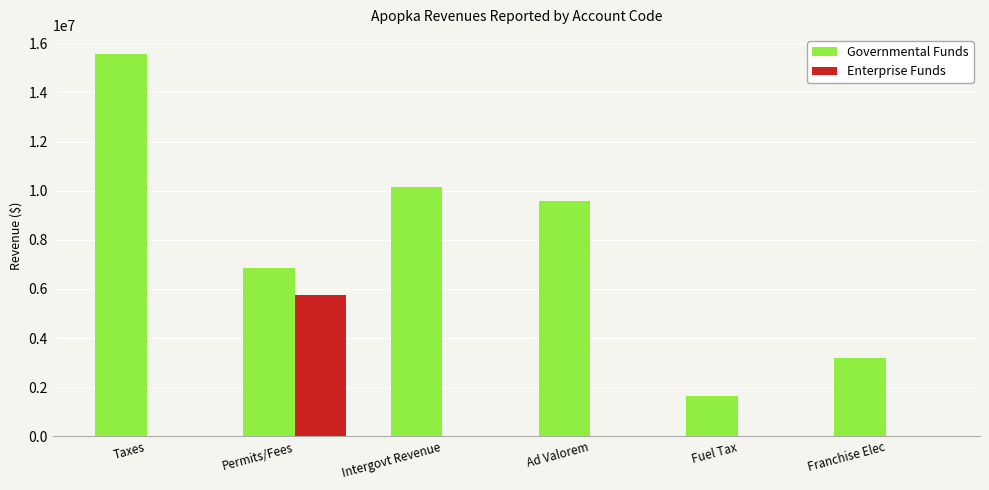

The Governmental Funds series shows 1623250 at Fuel Tax. True or false?

True